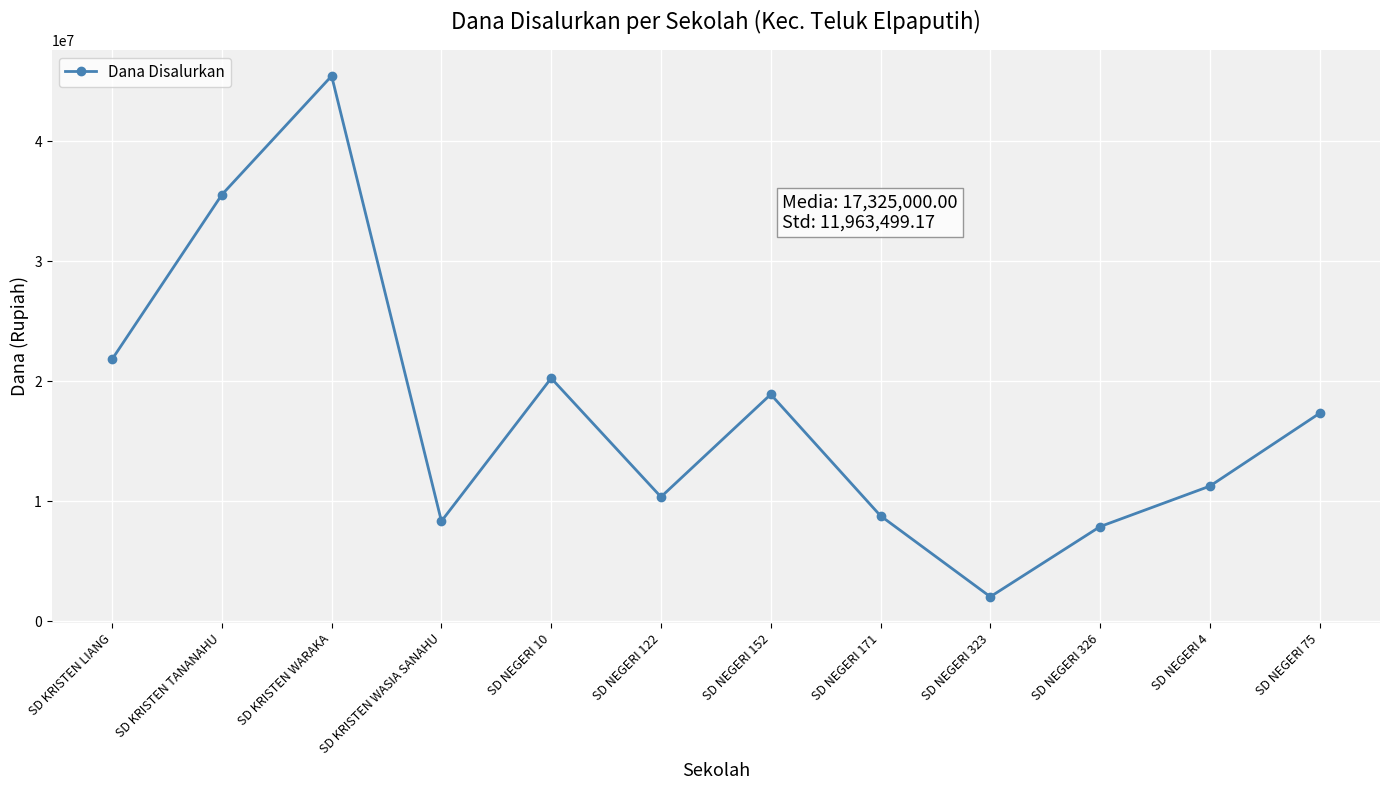

True or false: the data has more than 0 interior local peaks.

True